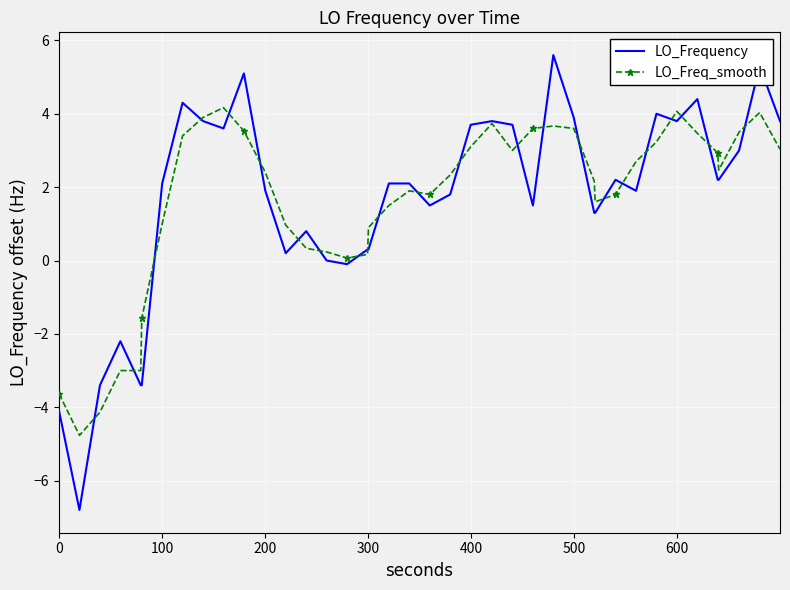

Rank the series by their maximum value, from lowest to highest.

LO_Freq_smooth, LO_Frequency